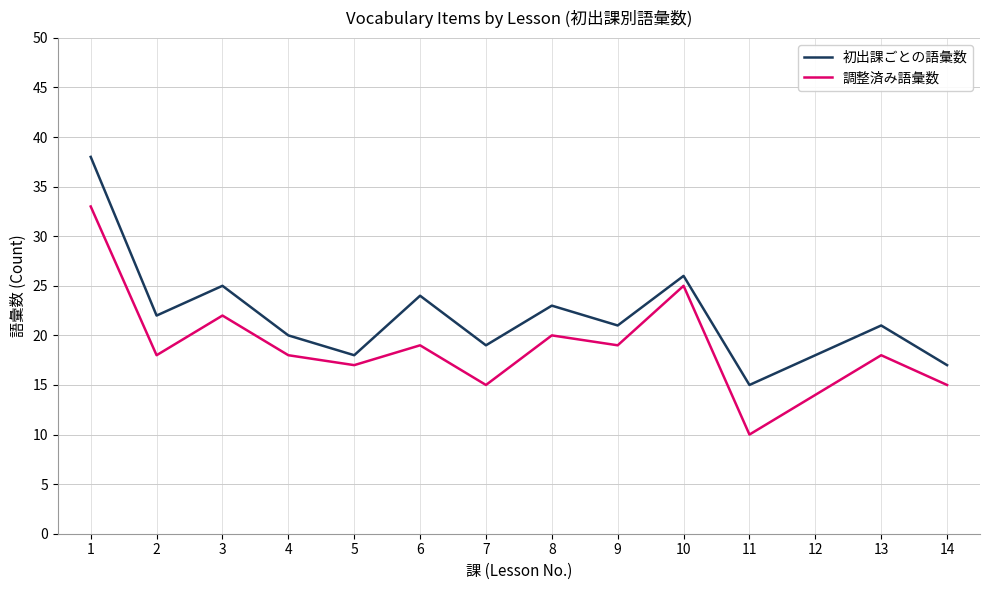

At which category does 調整済み語彙数 reach its first local valley?

2